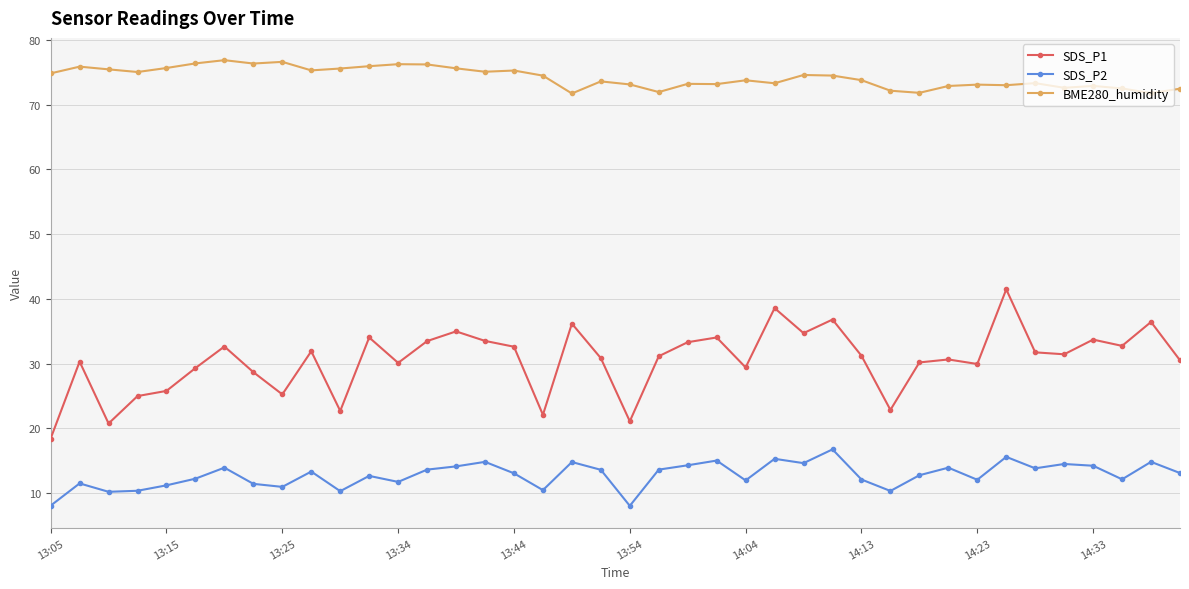

What is the value of the SDS_P1 point at the 32nd from the left?

30.6